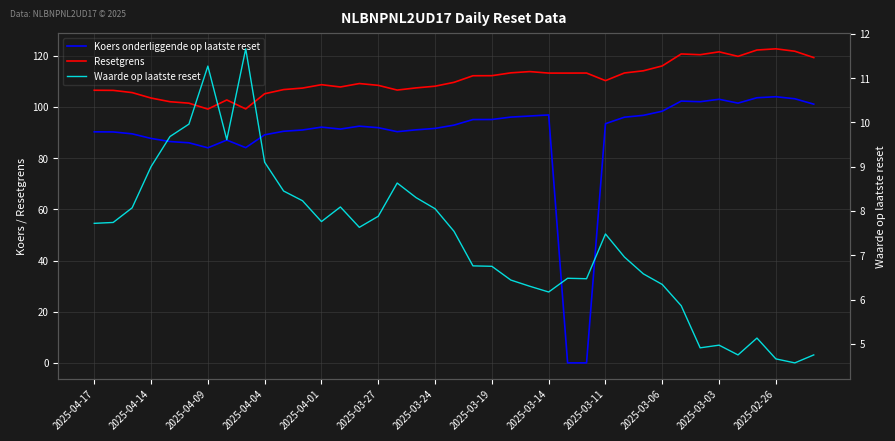

The Resetgrens series shows 112.2 at 2025-03-19. True or false?

True